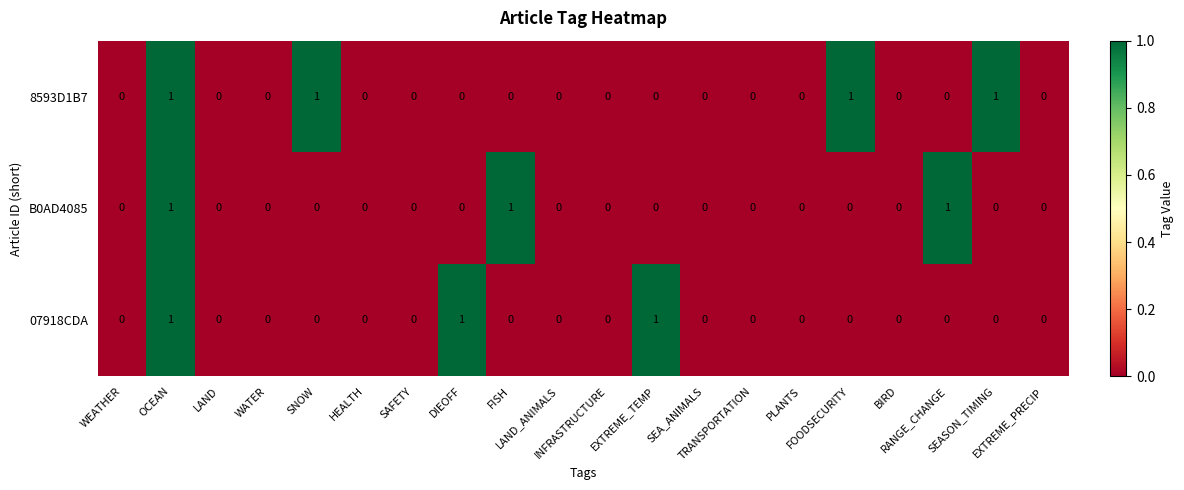

How many 8593D1B7 values are between 0 and 1?

20